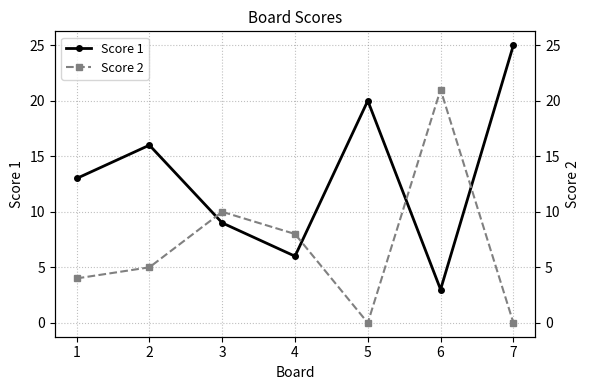

Where is the first local minimum for Score 1?

4